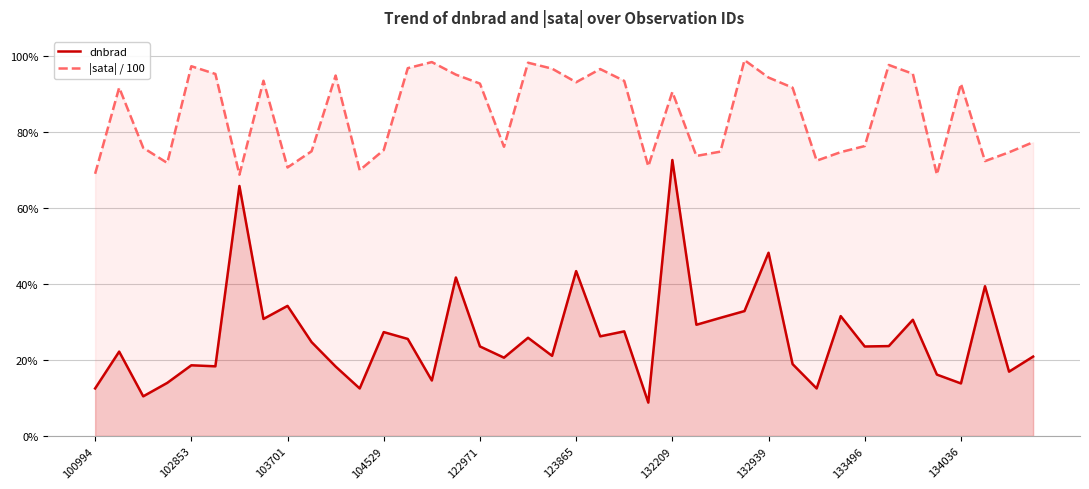

Between 33 and 134036, which is larger?

134036